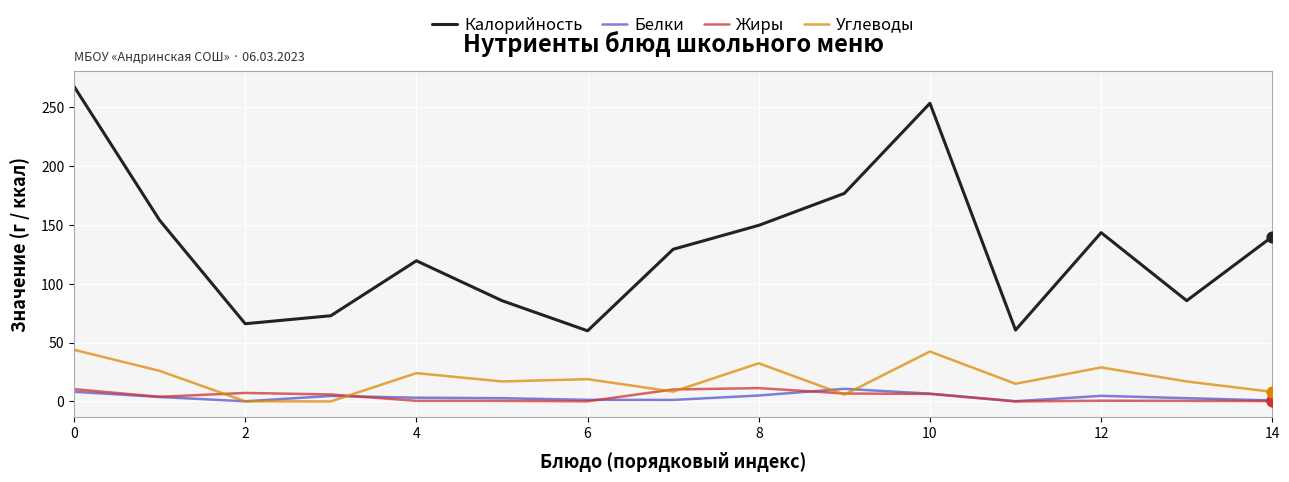

Which series has the widest spread of values?

Калорийность